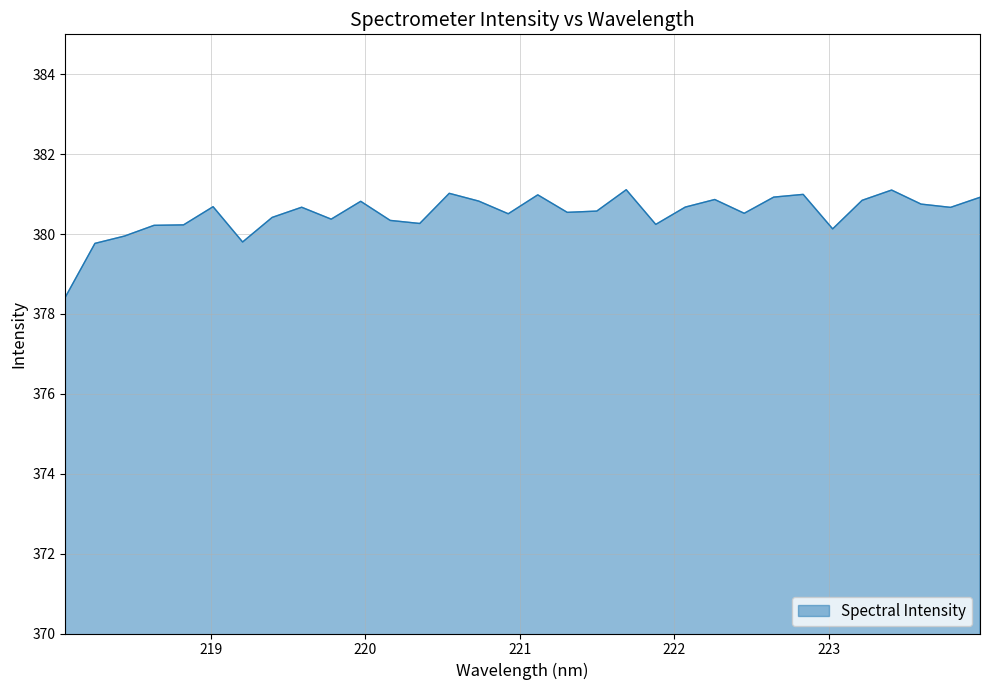

What is the minimum value shown in the chart?

378.4